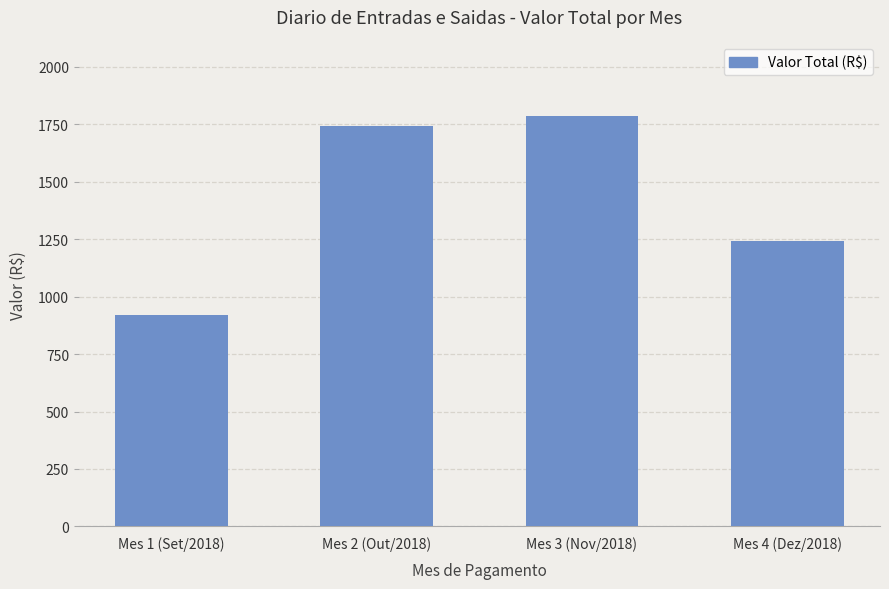

The chart shows a value of 920.0 at Mes 1 (Set/2018). True or false?

True